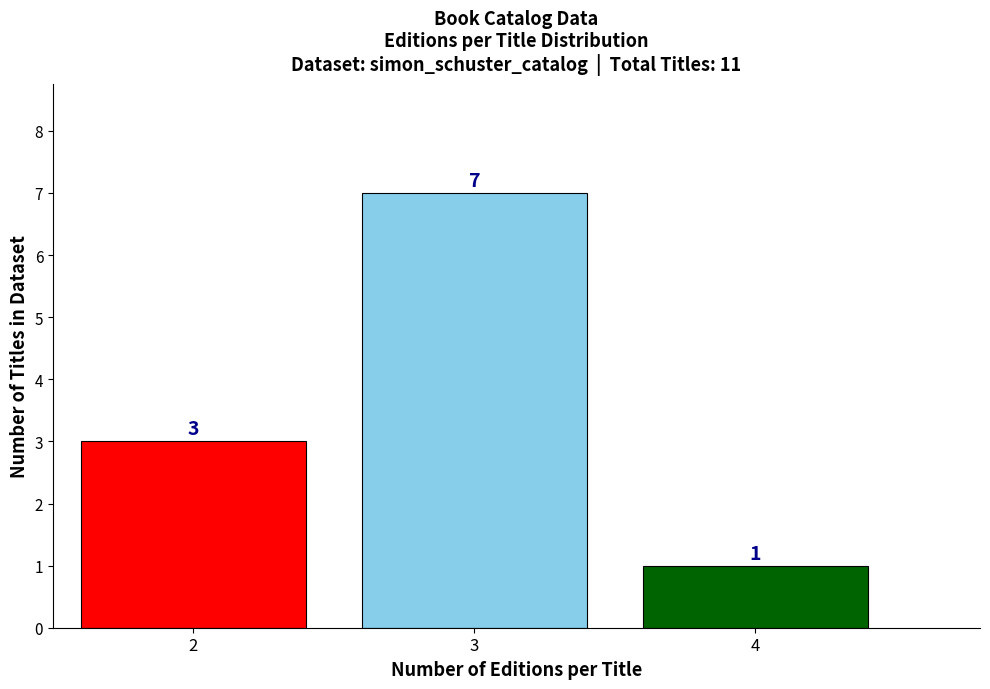

Reading left to right, transcribe all the data shown in this chart.

3	7	1